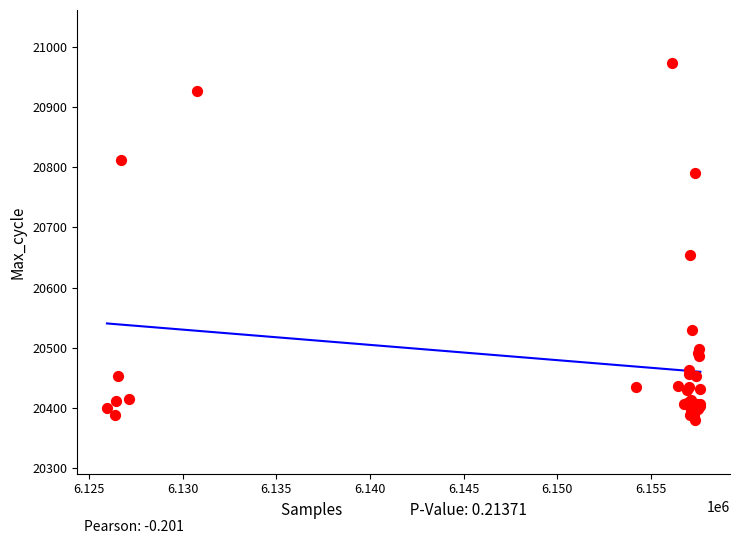

What Y value in the scatter plot is closest to 20676?

20654